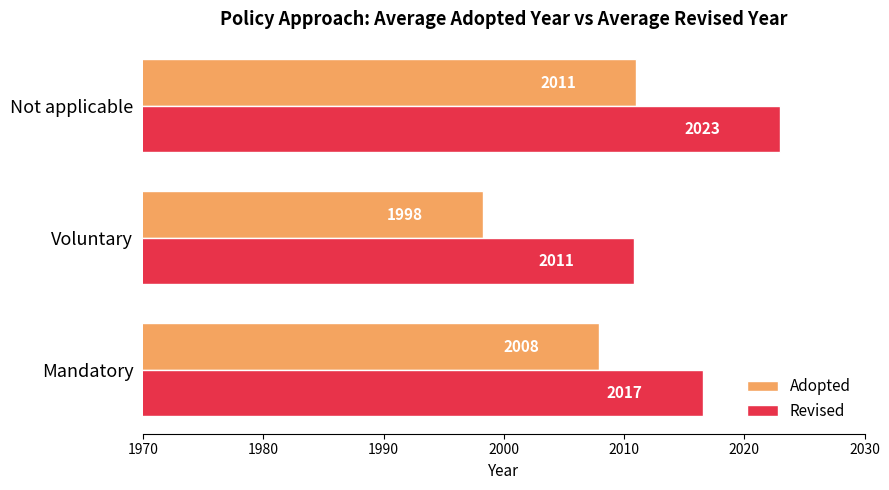

Is it true that Adopted equals 642.4 at Mandatory?

False